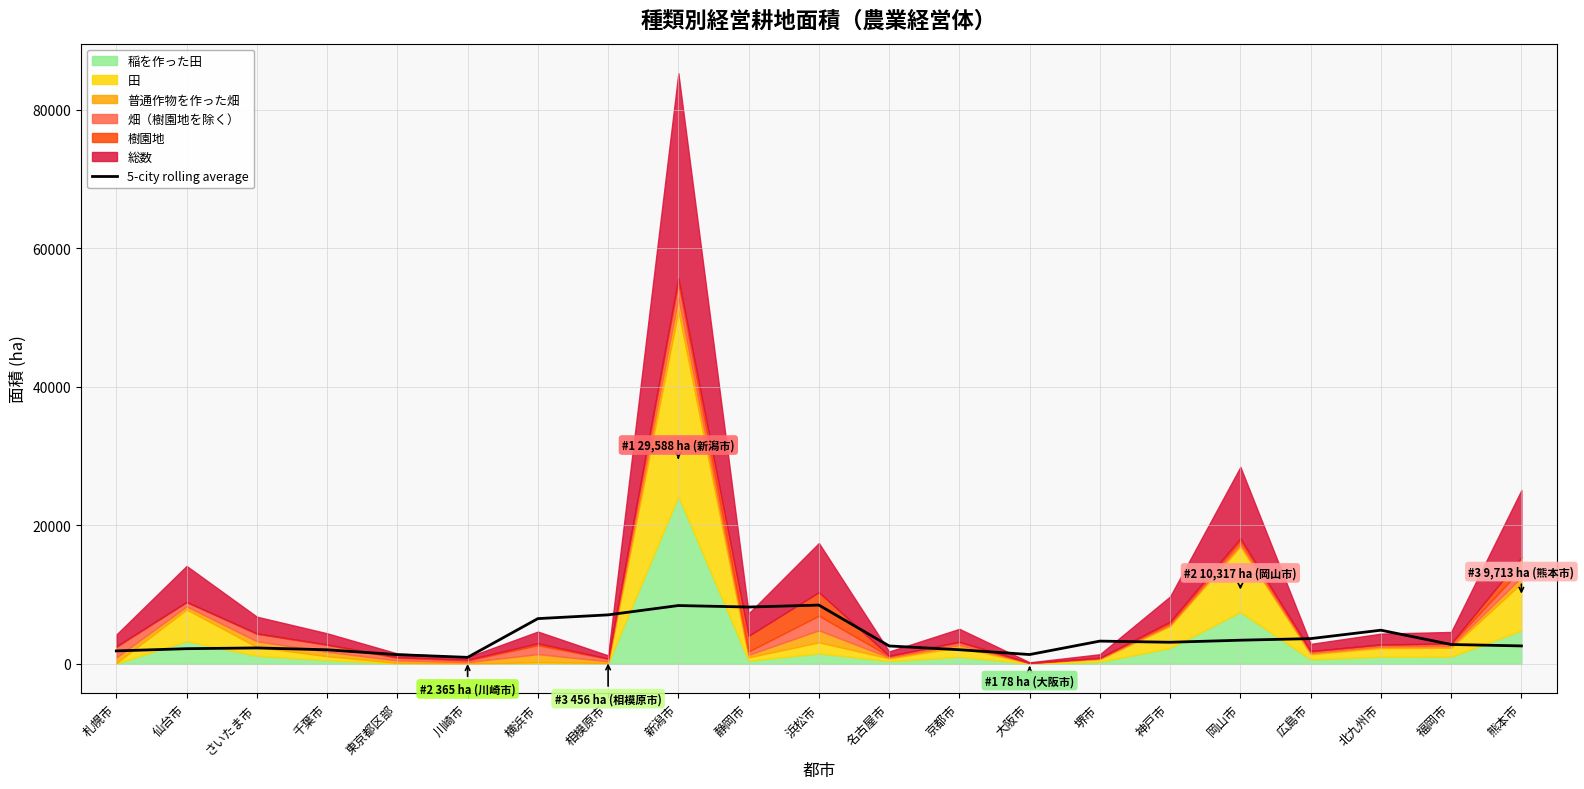

Where is the data nearest to the value 4705?

北九州市